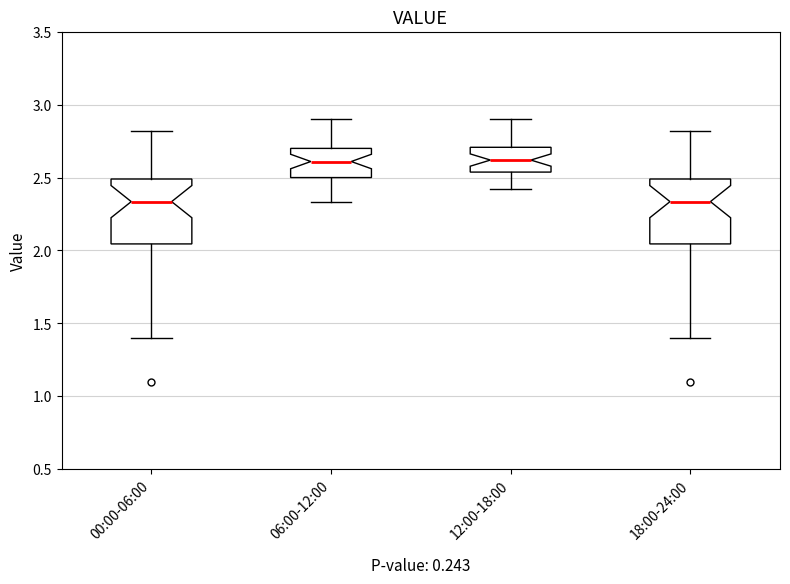

Where is the lower edge of the box for 18:00-24:00 on the y-axis? The values are not printed on the chart, so give them approximately, as read against the axis.

2.05